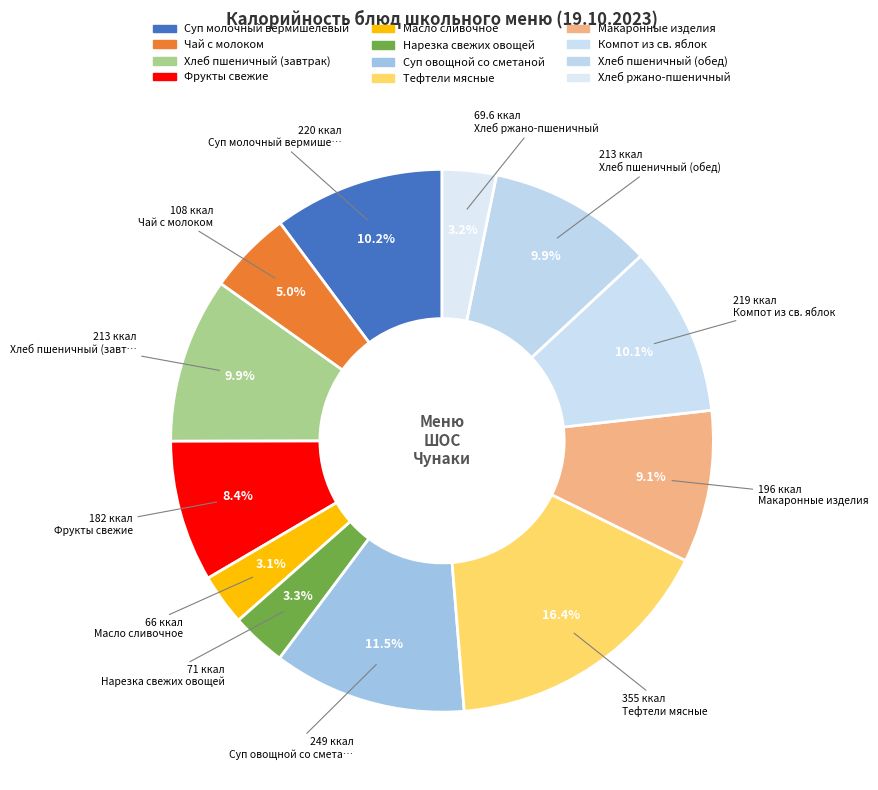

To the nearest percent, what percentage of the pie is Макаронные изделия?

9%